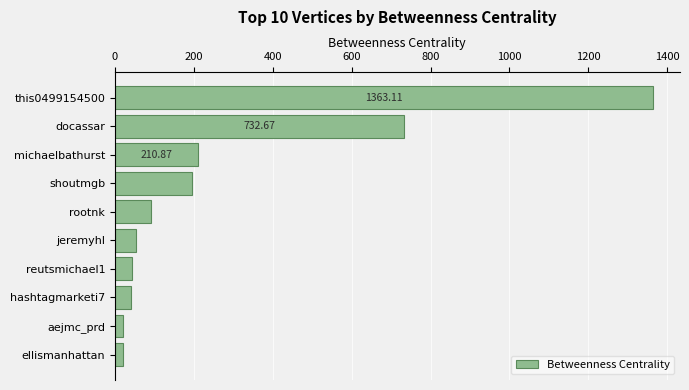

What is the average value?

277.3